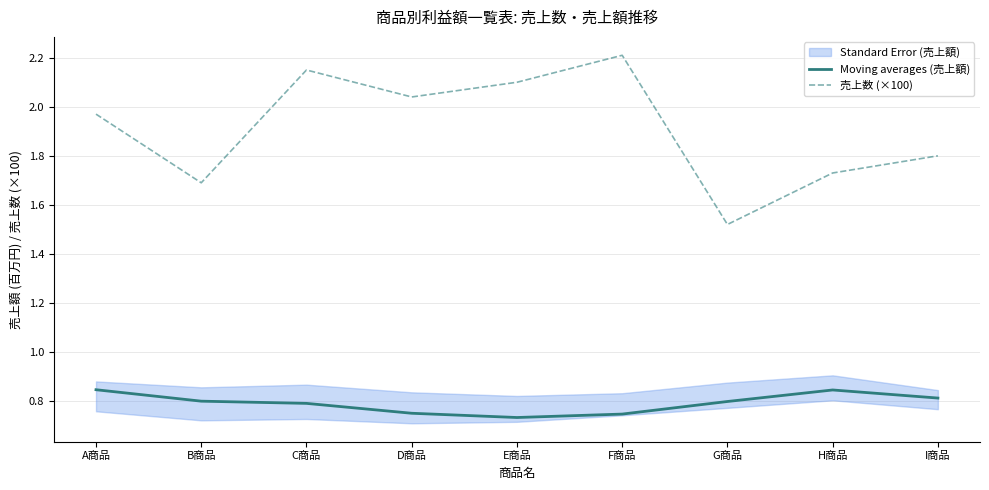

List the series in order of their overall mean, lowest first.

Moving averages (売上額), 売上数 (×100)